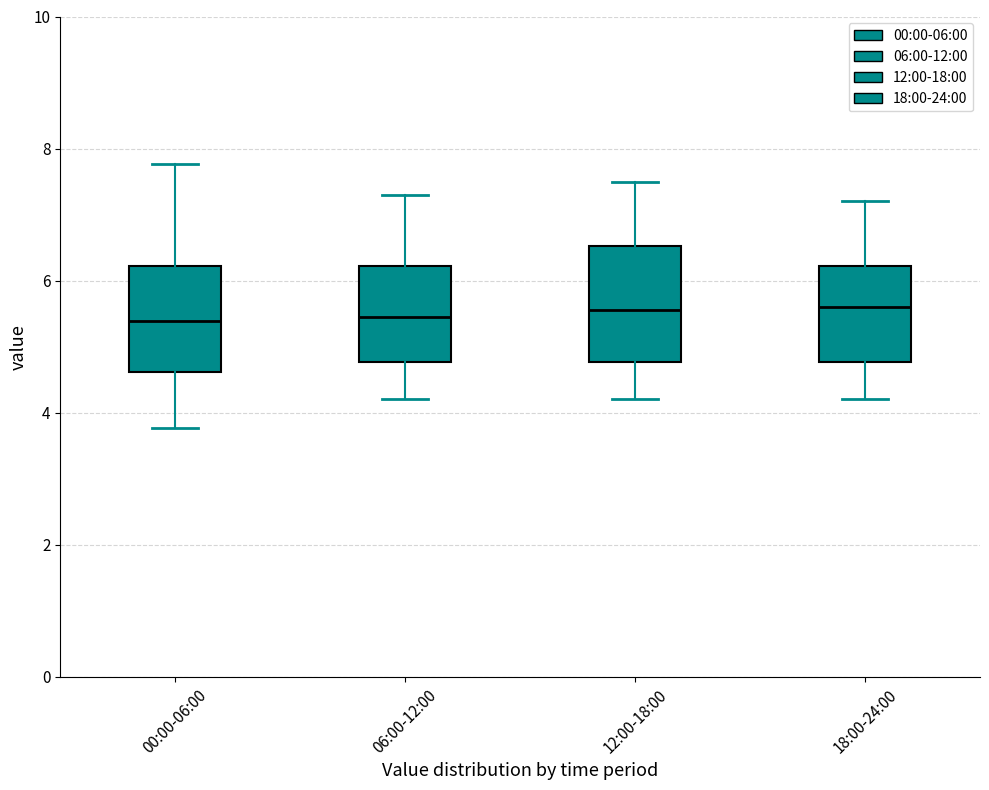

Where does the lower whisker of the box for 12:00-18:00 end on the y-axis? The values are not printed on the chart, so give them approximately, as read against the axis.

4.2